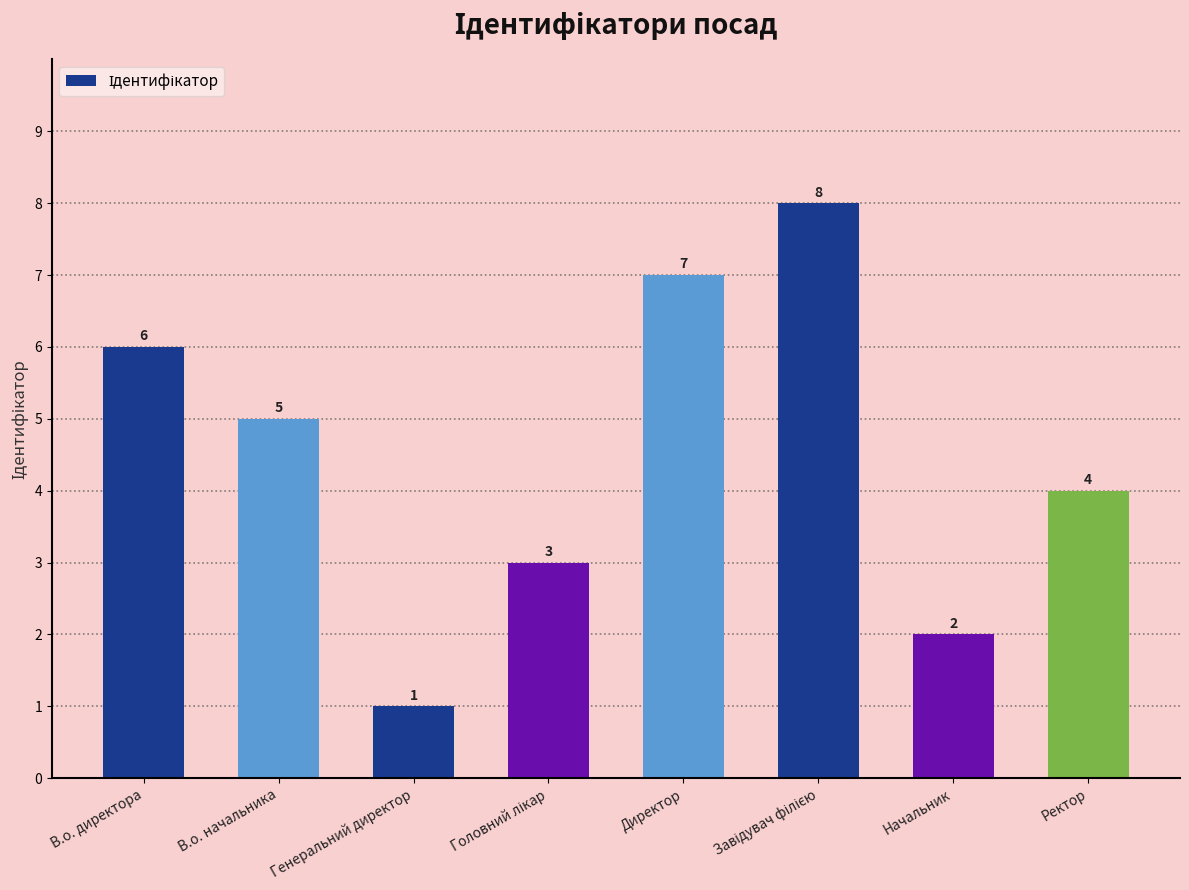

What is the difference between the second highest and second lowest values?

5